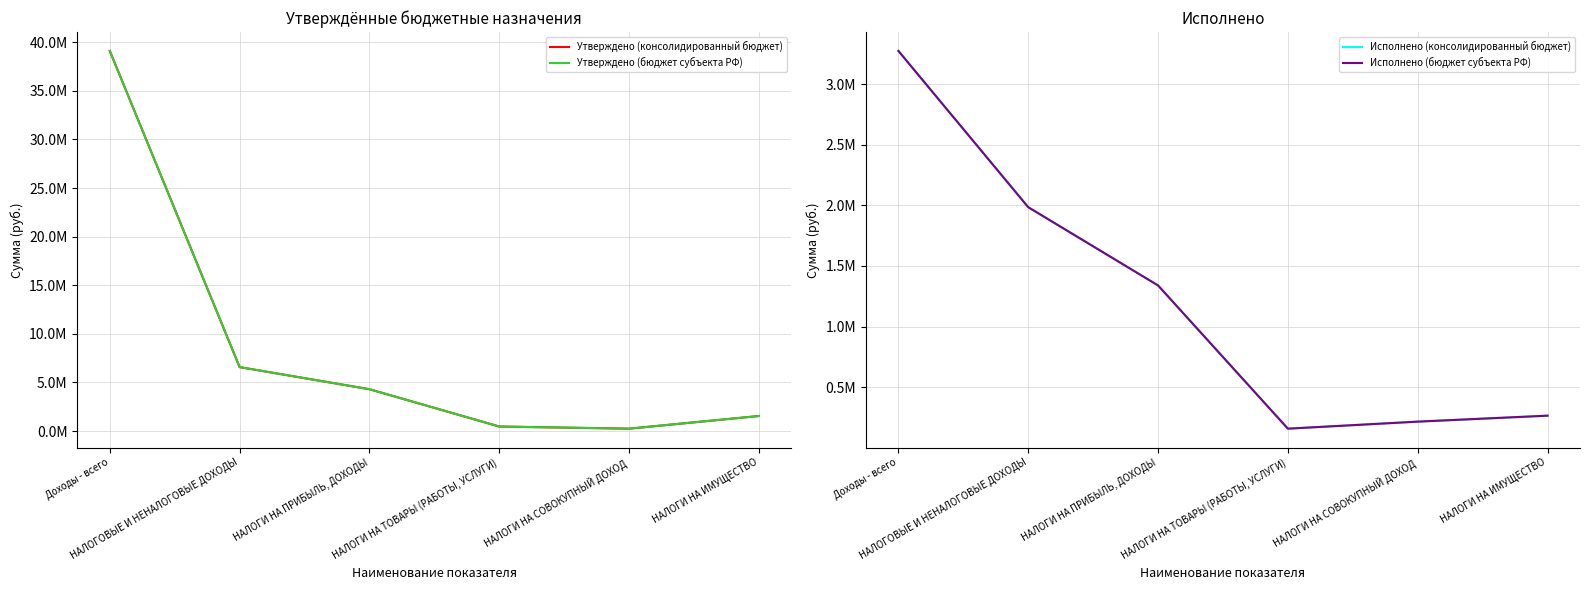

What position from the left is НАЛОГИ НА ИМУЩЕСТВО?

6